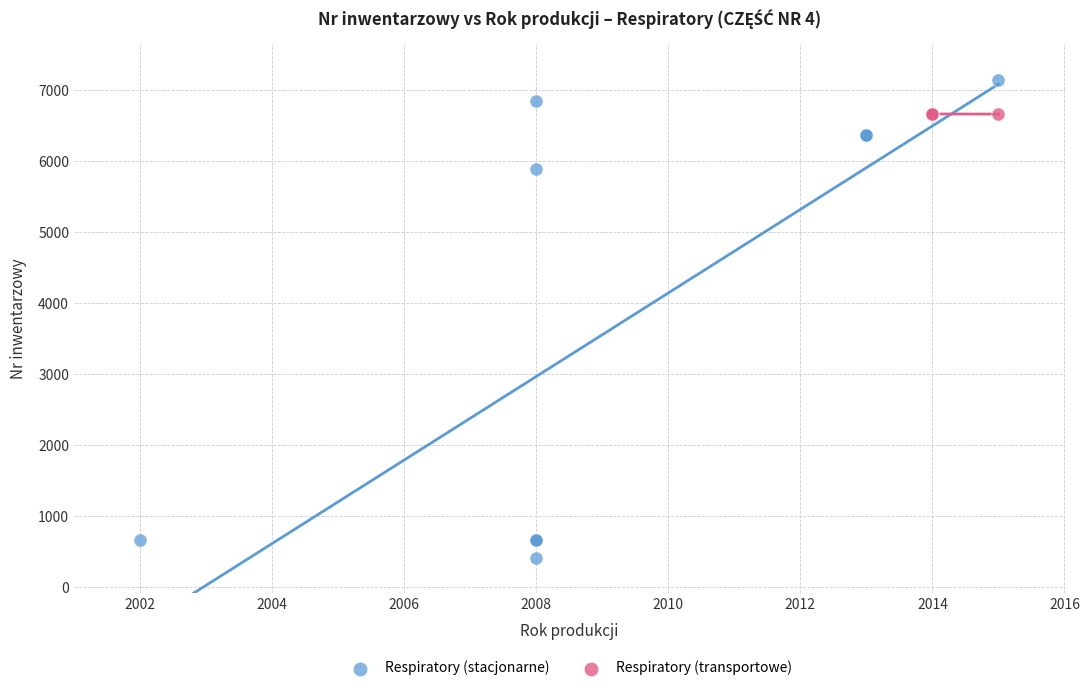

Which series reaches the minimum Y coordinate?

Respiratory (stacjonarne)